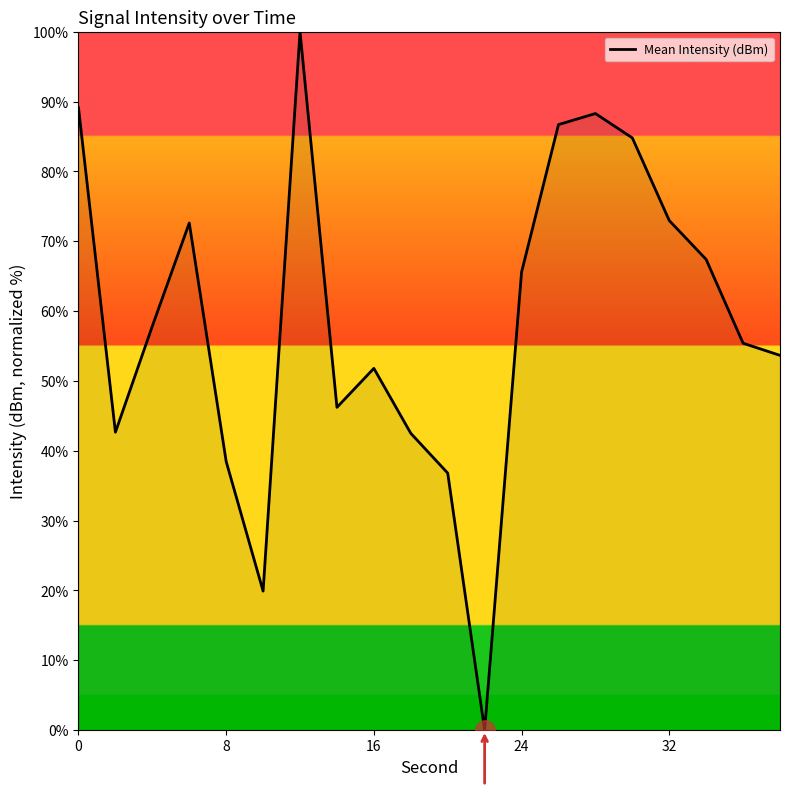

What is the maximum value shown in the chart?

100.0